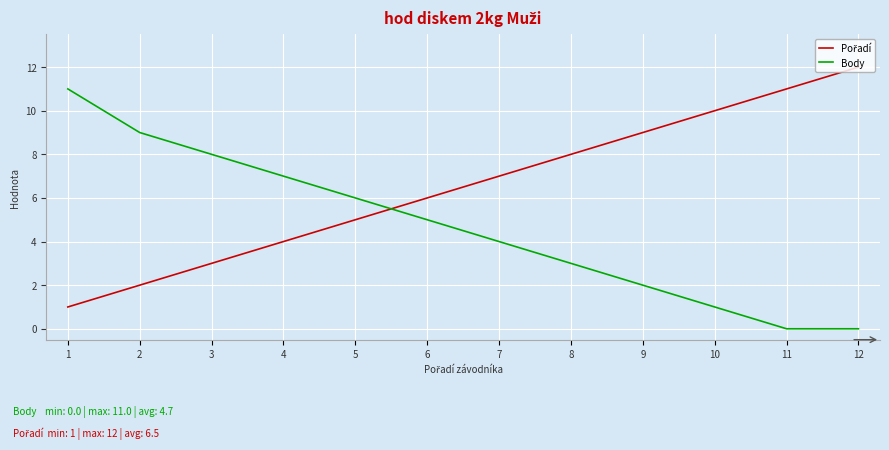

What is the maximum value shown in the chart?

12